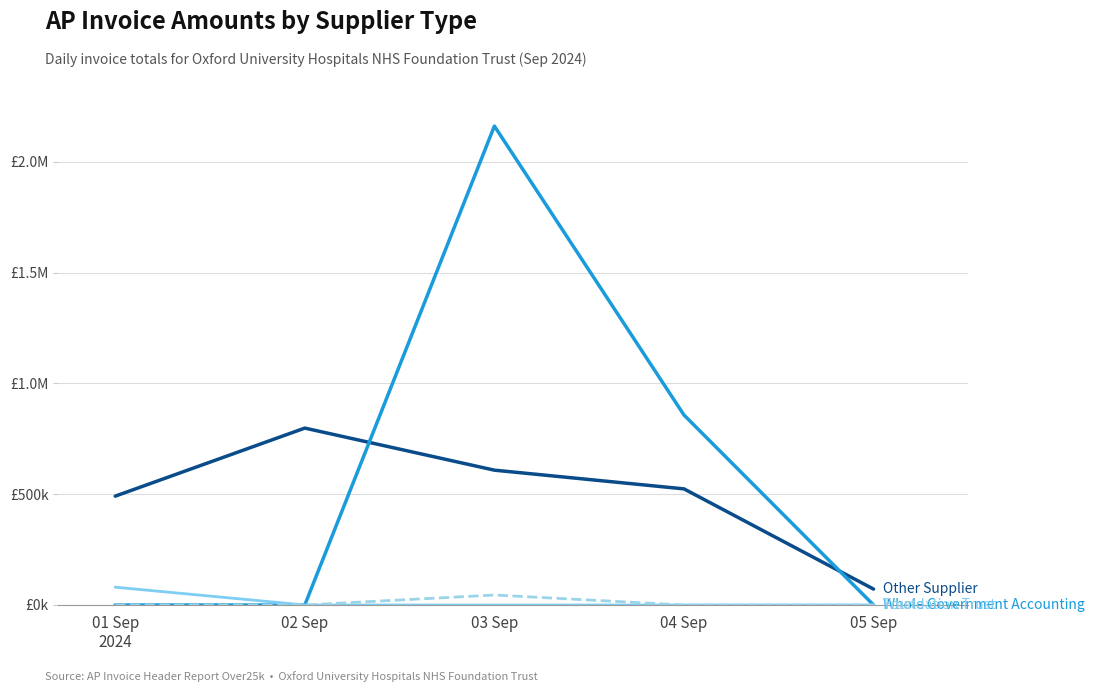

Does the chart display data point markers on the line(s)?

No